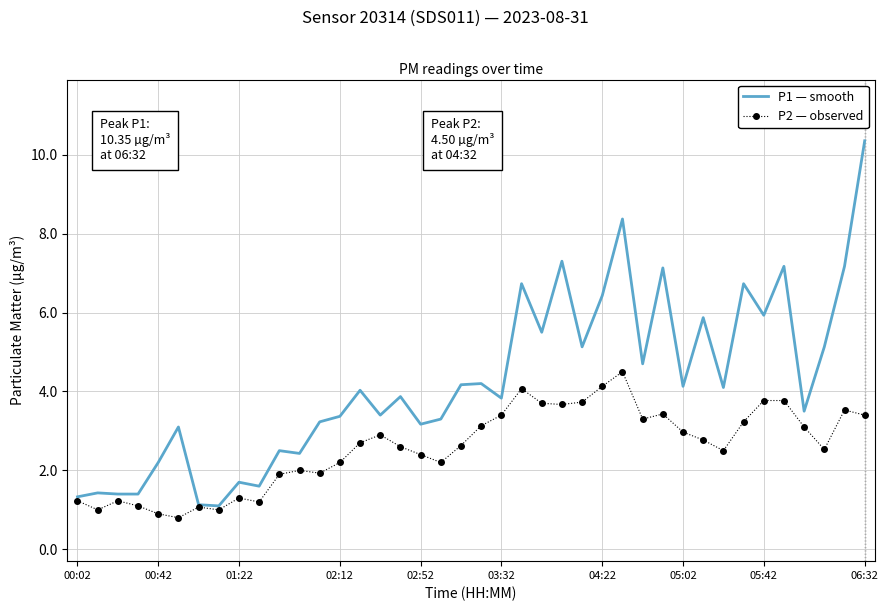

Which series has the widest spread of values?

P1 — smooth